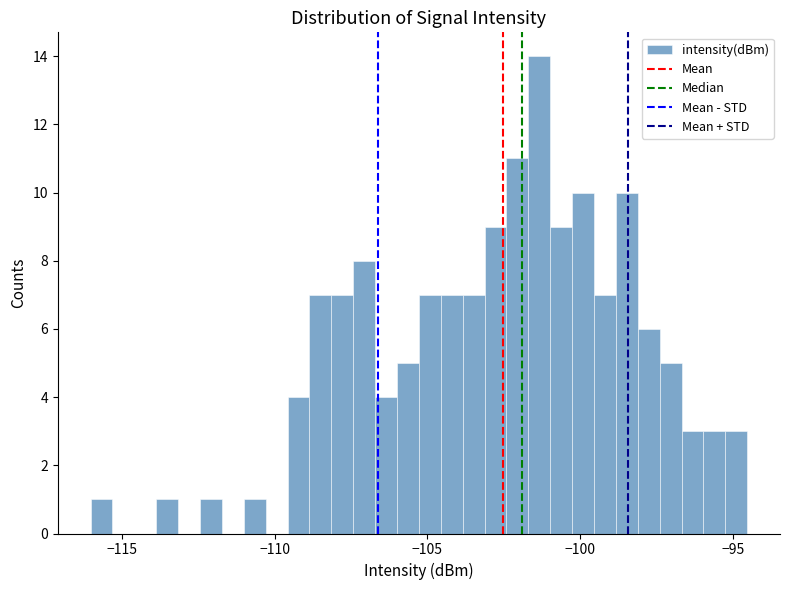

Around what value on the x-axis is the tallest bar? Give the approximate position of its centre, as read against the axis.

-101.5